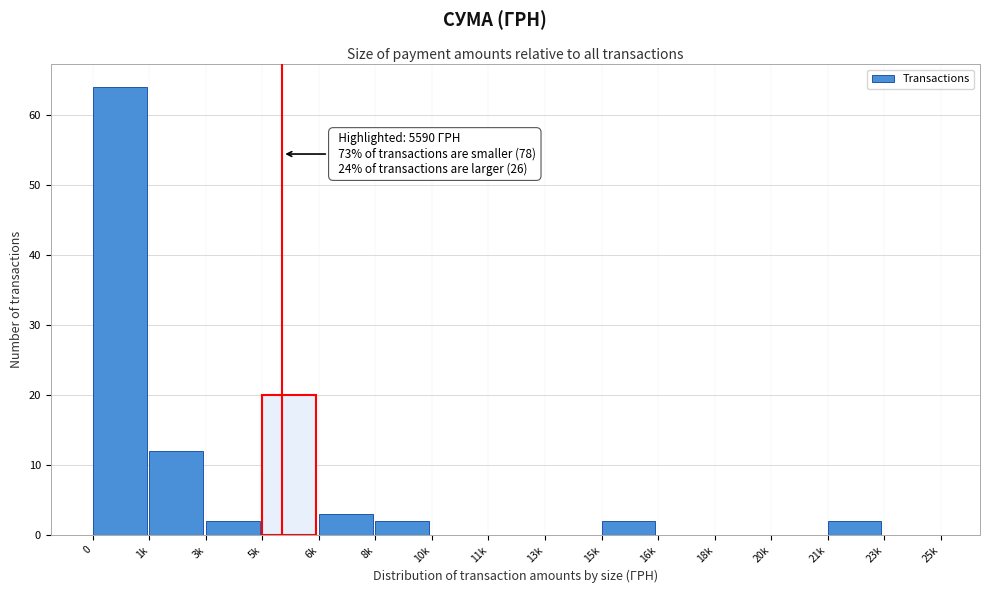

Reading right to left, list all the values displayed in this chart.

23k=0	21k=2	20k=0	18k=0	16k=0	15k=2	13k=0	11k=0	10k=0	8k=2	6k=3	5k=20	3k=2	1k=12	0=64